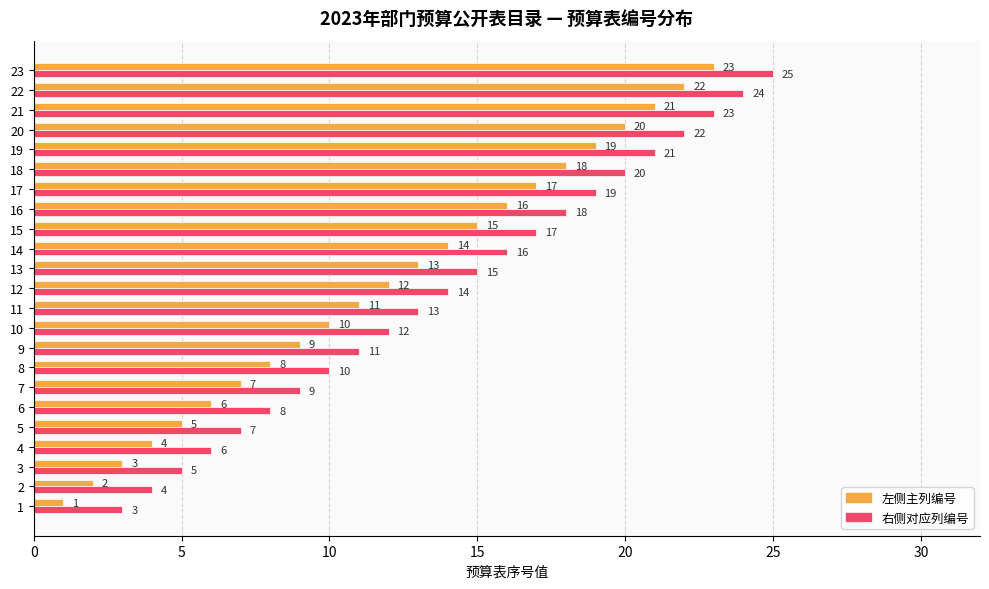

Which label corresponds to the largest value in the chart?

23